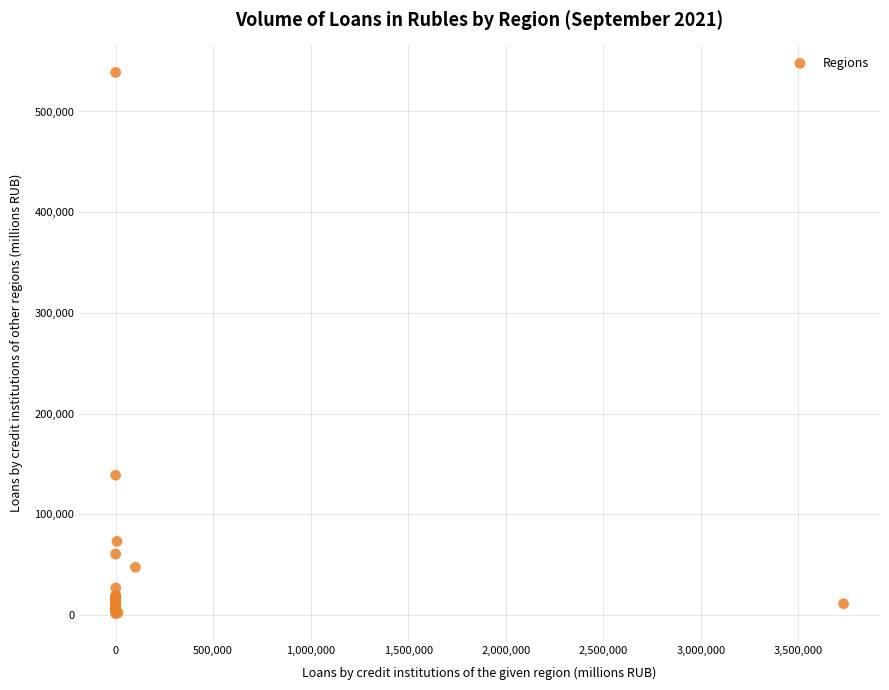

What Y value in the scatter plot is closest to 270111?

138925